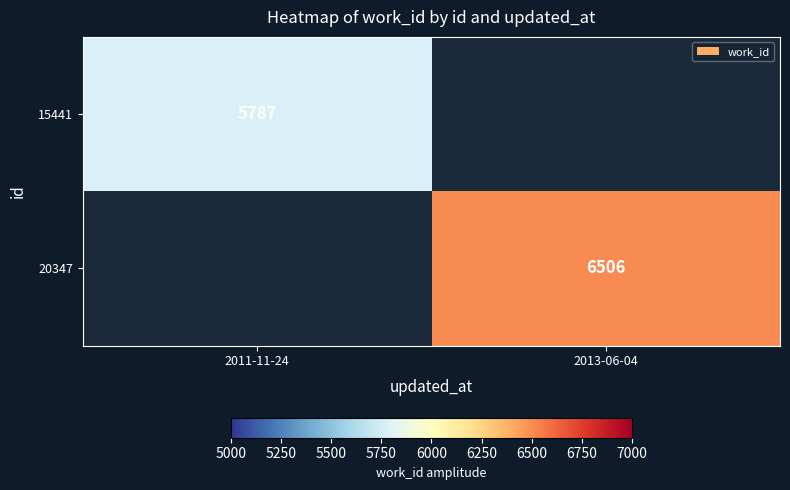

The 15441 series shows 7879 at 2011-11-24. True or false?

False